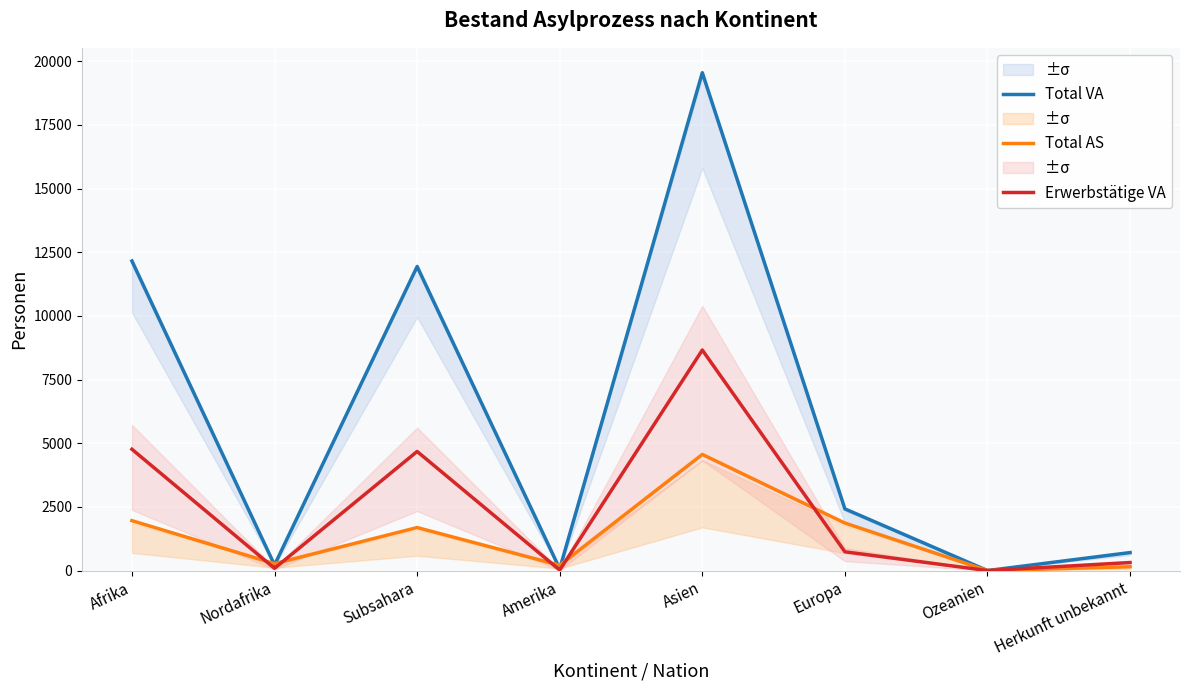

At how many categories does at least one series exceed 4019?

3